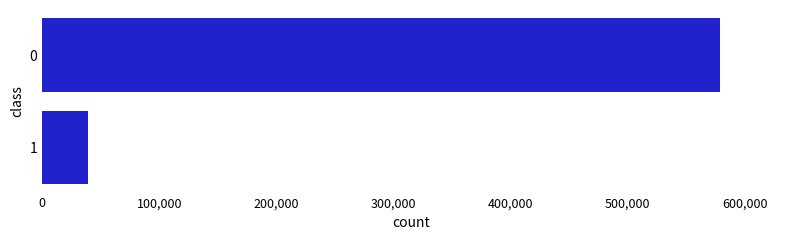

True or false: the data shows 579159 at 0.

True